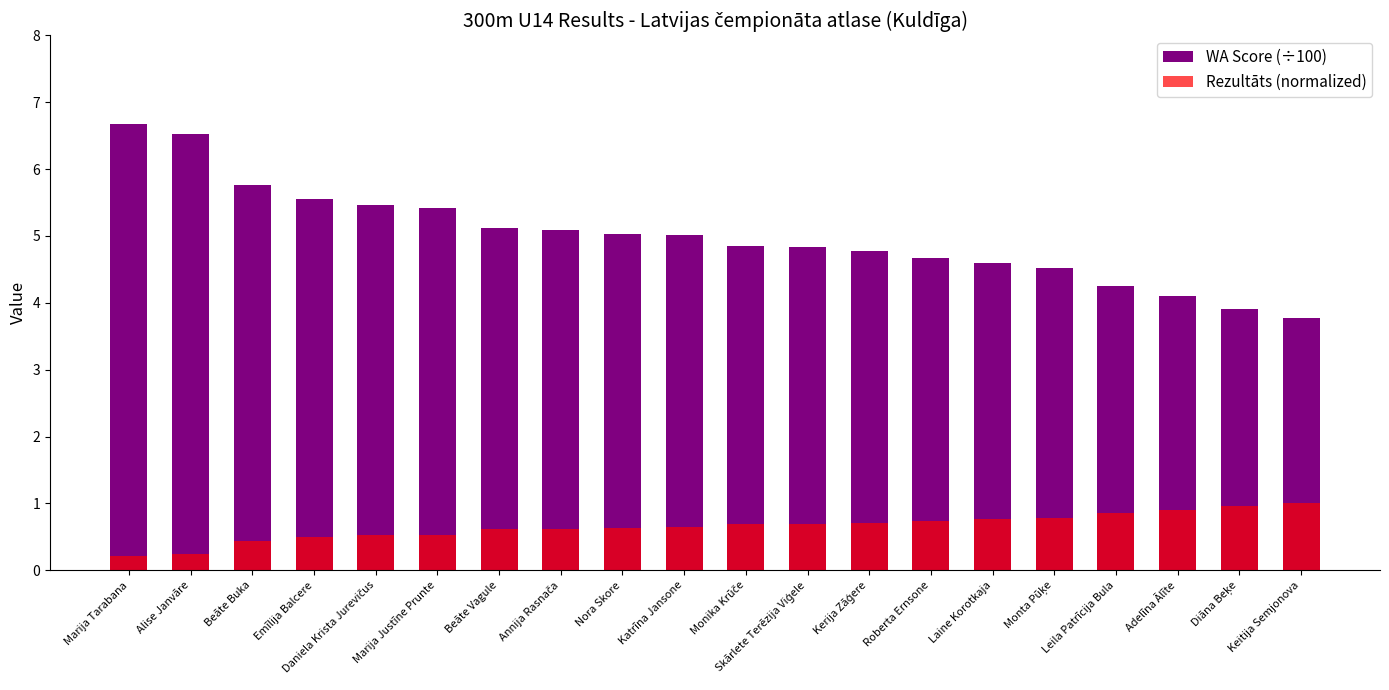

Does the chart contain stacked bars?

No